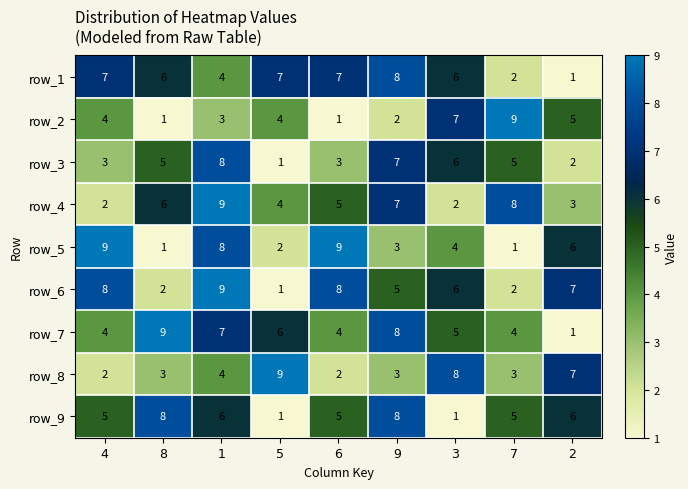

What is the difference between the maximum and minimum values in the row_8 series?

7